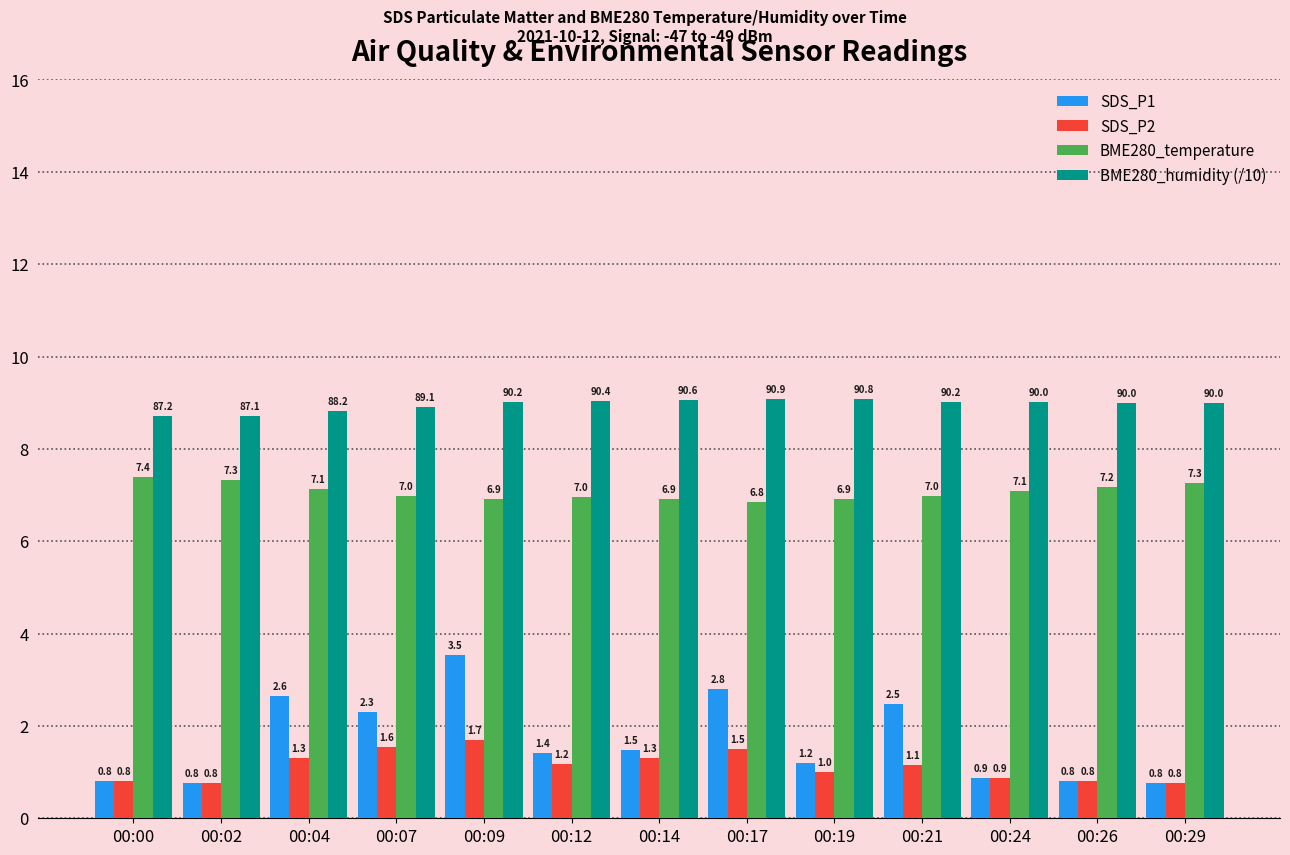

Rank the series by their maximum value, from lowest to highest.

SDS_P2, SDS_P1, BME280_temperature, BME280_humidity (/10)